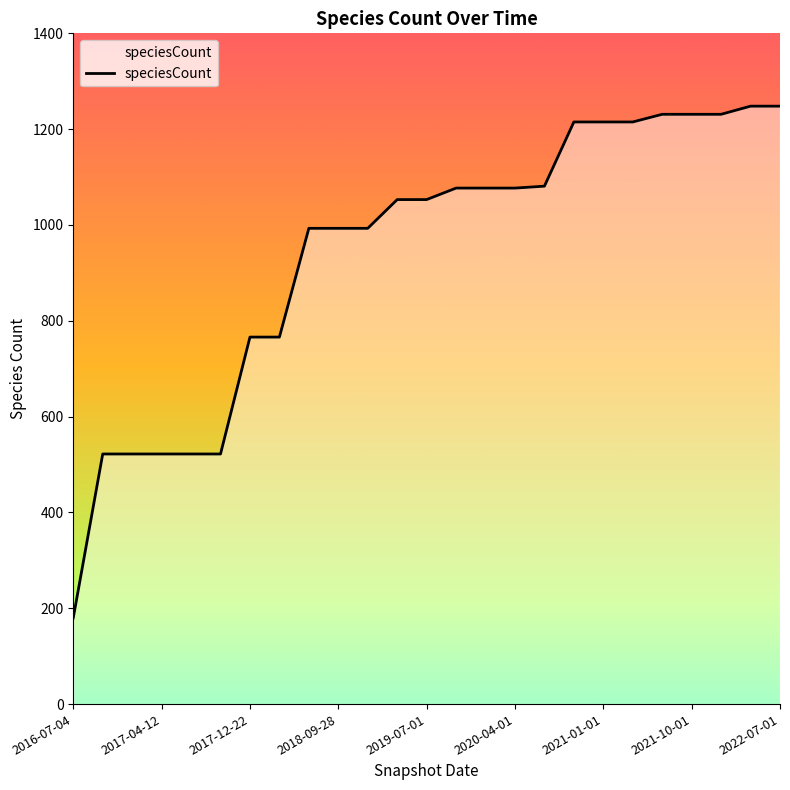

What is the maximum value shown in the chart?

1248